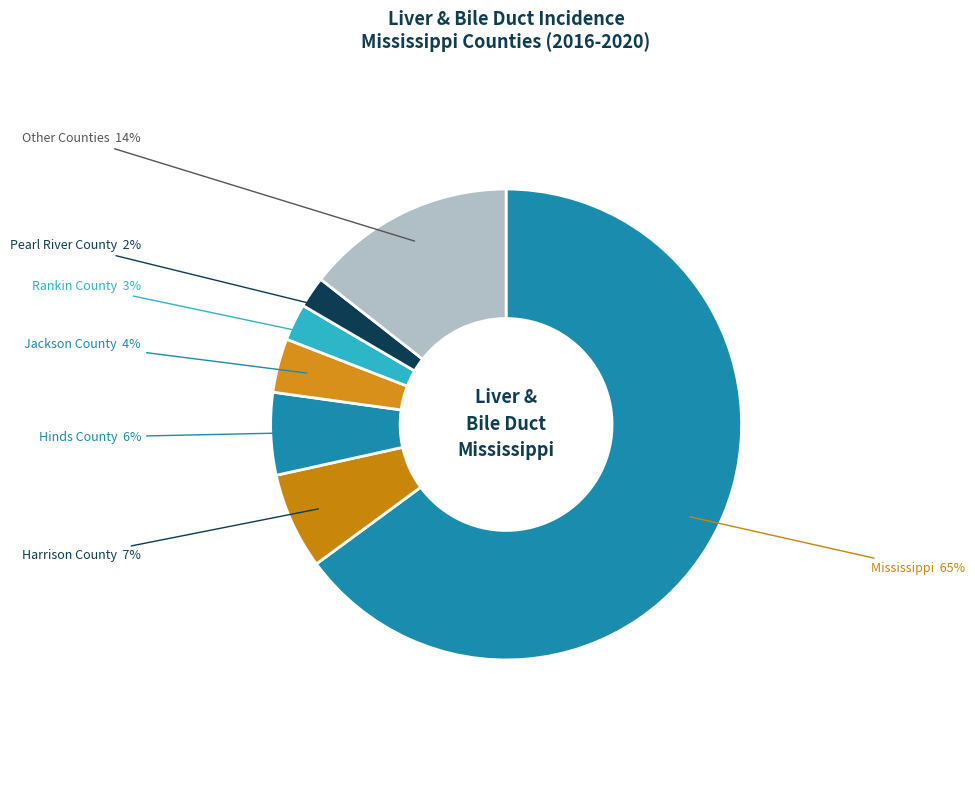

How many segments does this pie chart have?

7